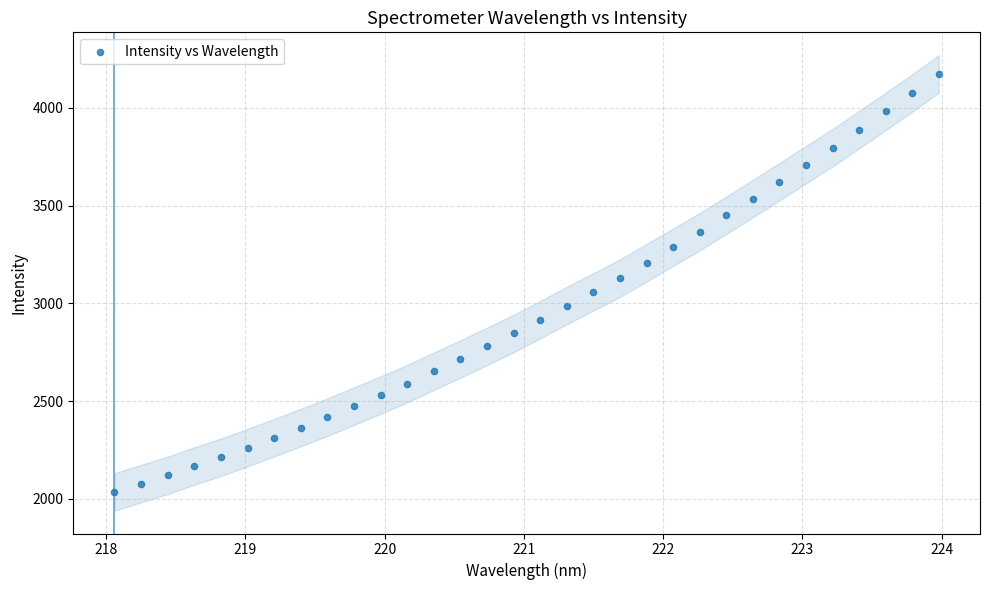

What is the range of Y values (max minus min)?

2139.1